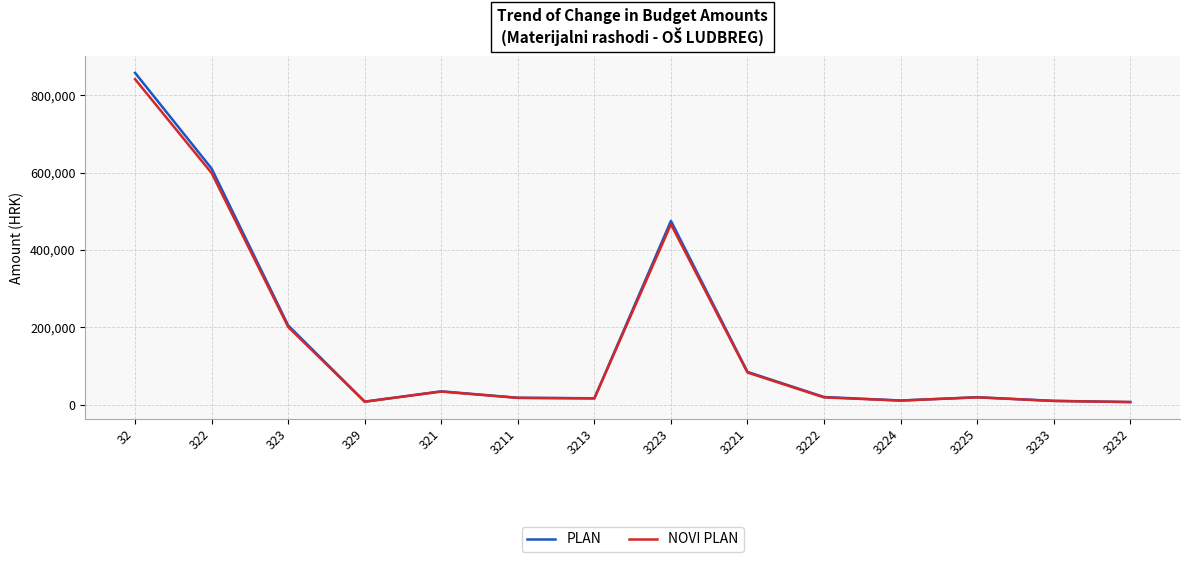

How many lines are shown in the chart?

2